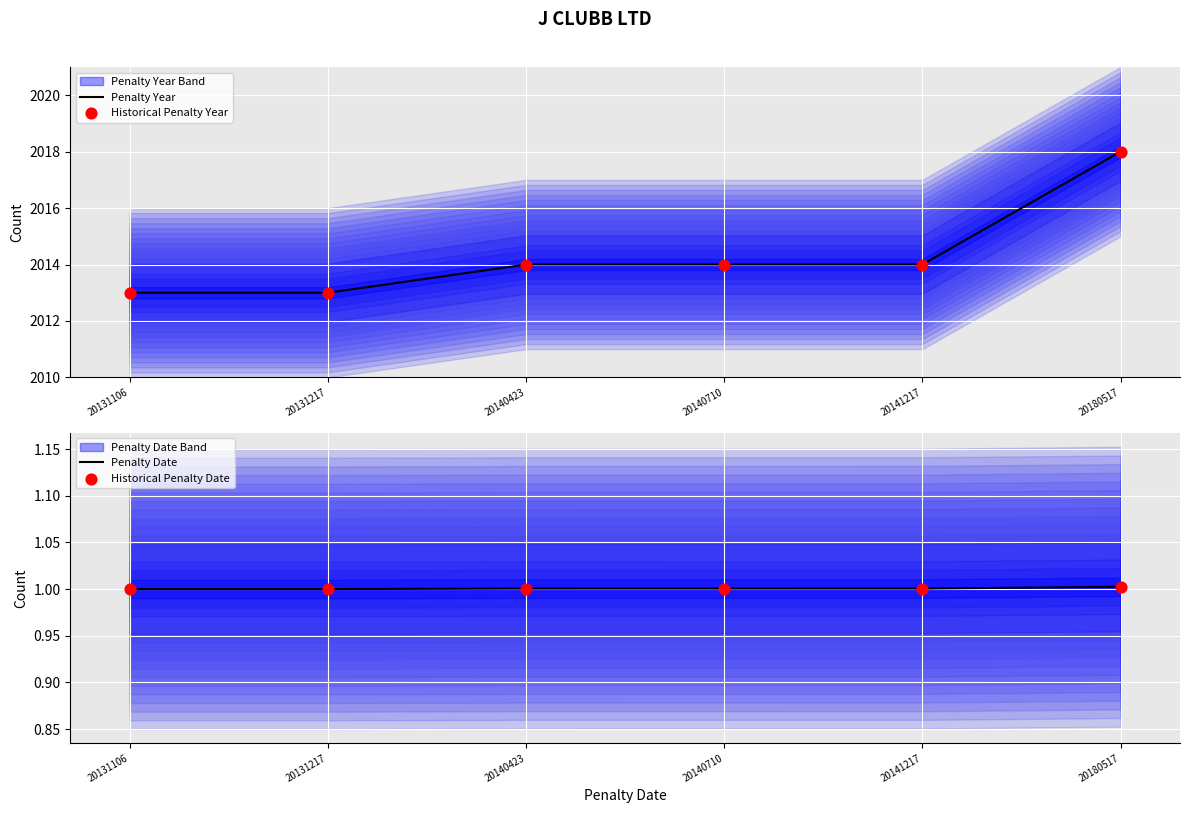

Which series reaches the minimum Y coordinate?

Penalty Date